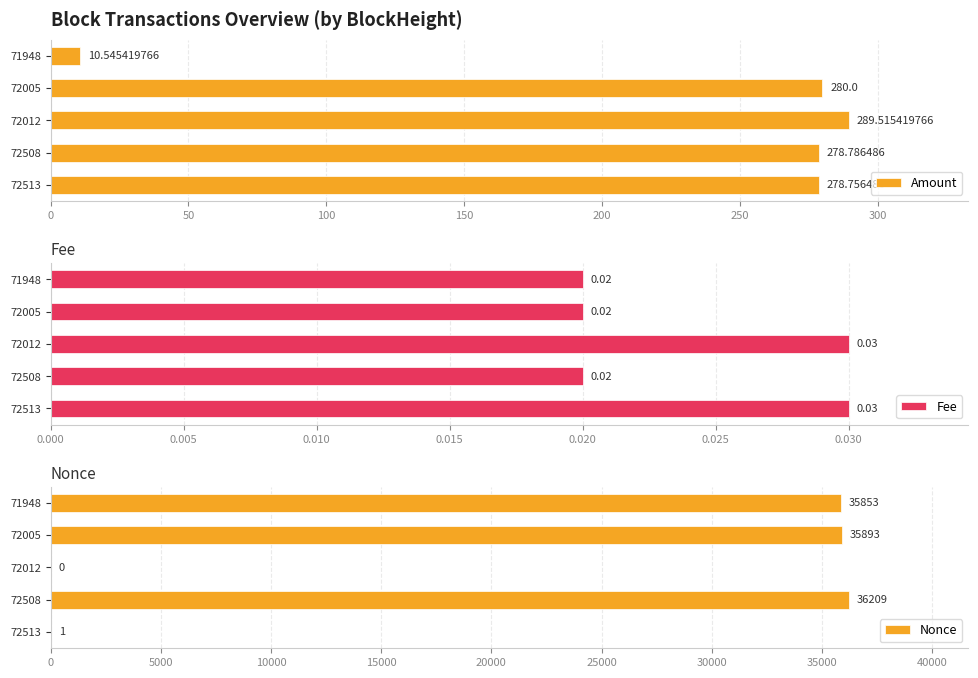

What is the approximate value of Amount at 72012?

289.5